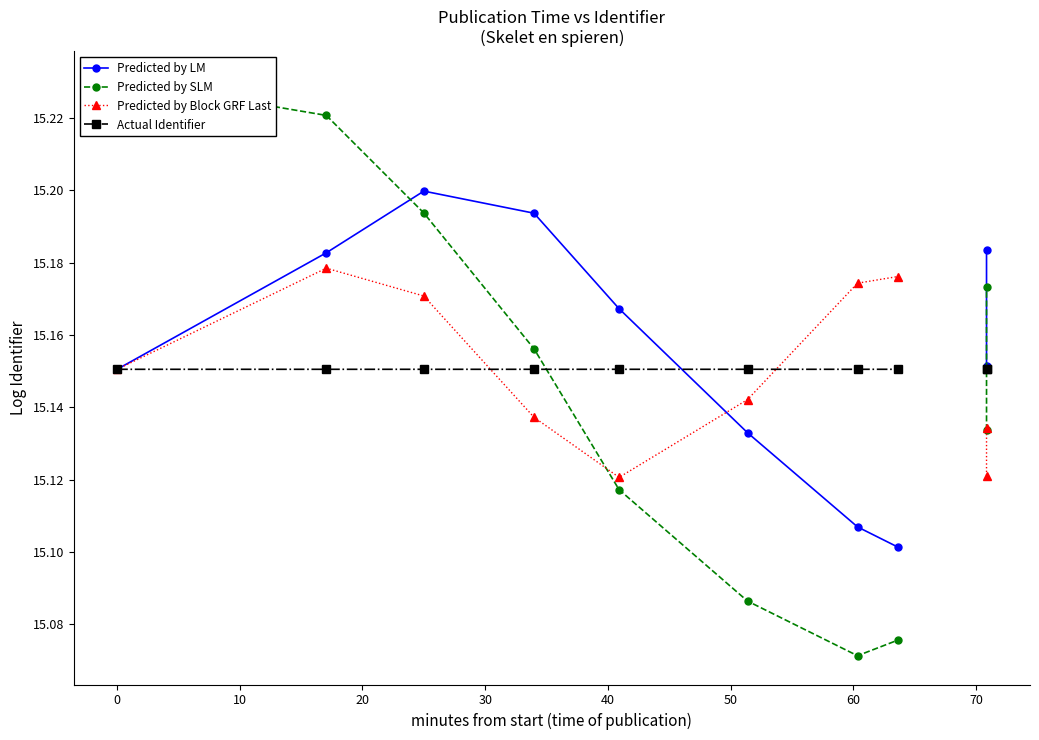

True or false: Predicted by LM and Predicted by Block GRF Last cross at least once.

True